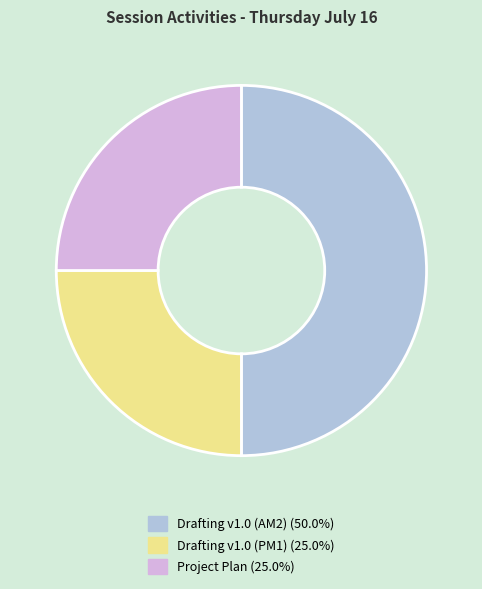

Do Drafting v1.0 (AM2) and Drafting v1.0 (PM1) together represent more than half of the pie?

Yes